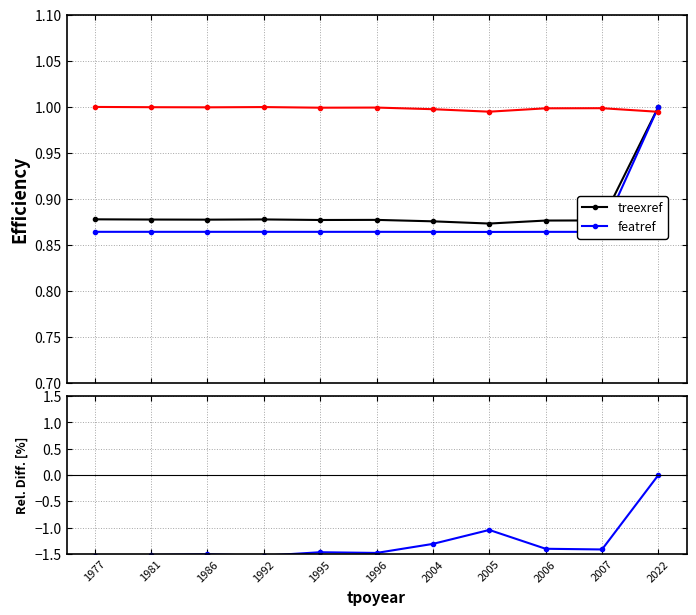

True or false: featref and treexref cross at least once.

False